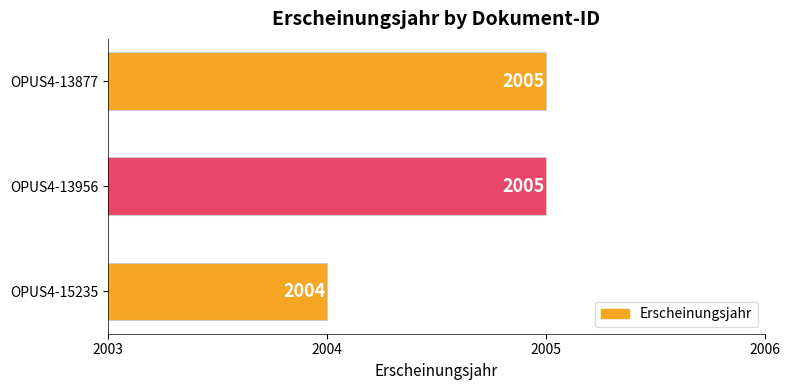

Count the number of data series in this chart.

1